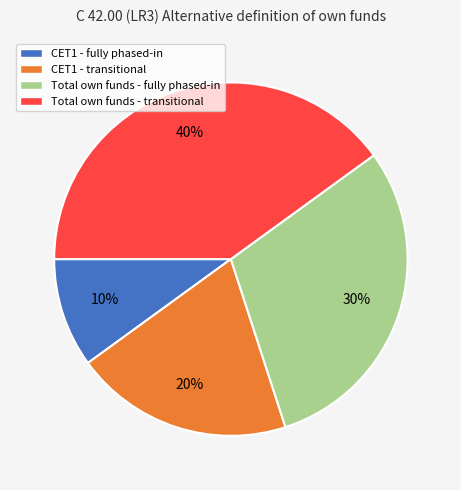

To the nearest percent, what is the difference between the largest and smallest slice percentages?

30%